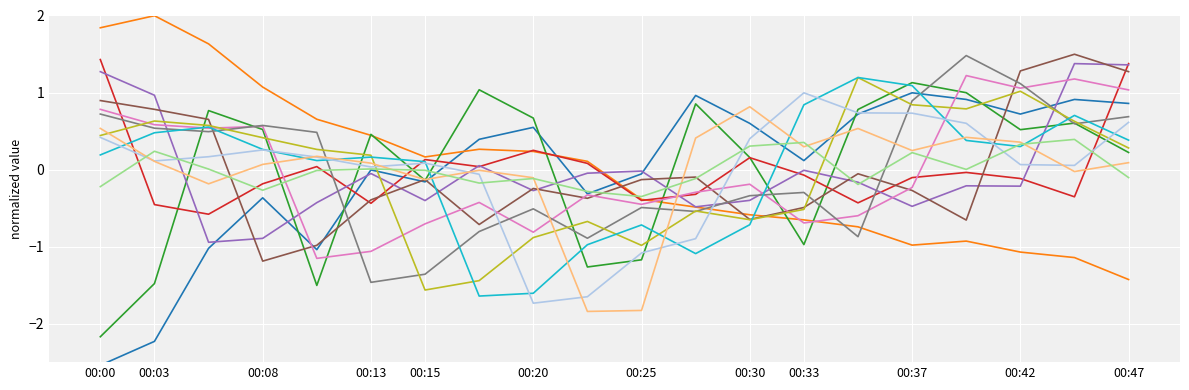

What is the maximum value shown in the chart?

2.0